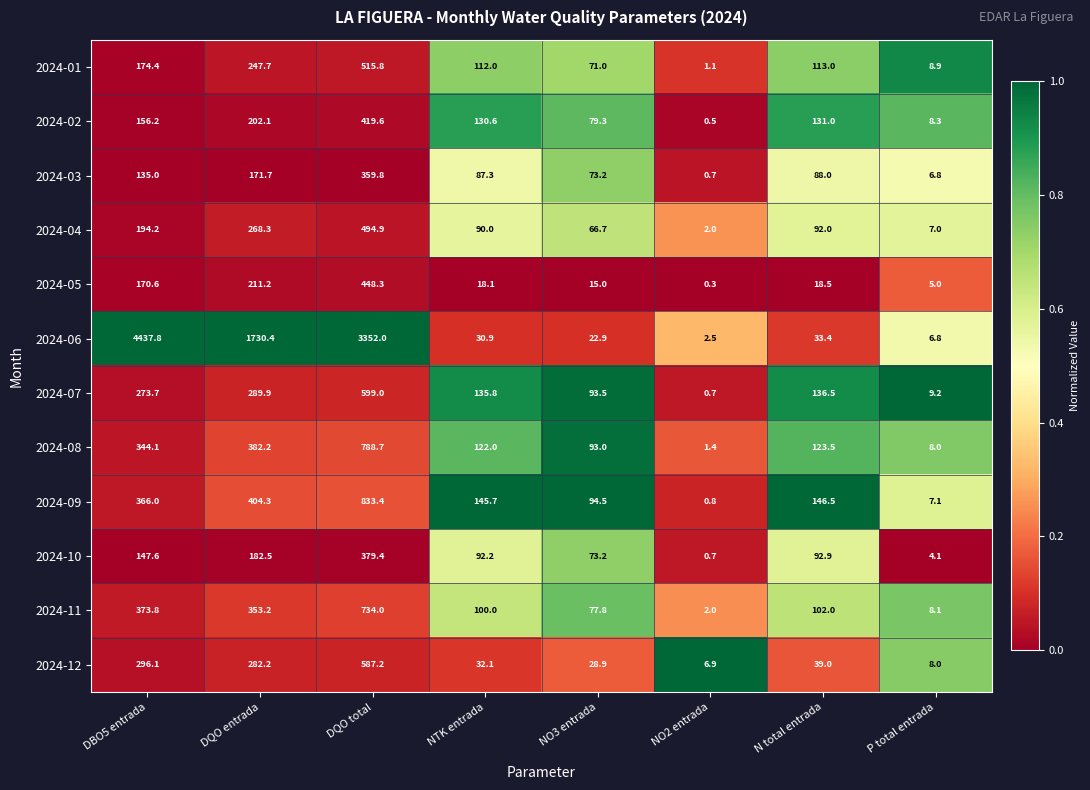

What is the difference between the maximum and minimum values in the 2024-04 series?

492.9